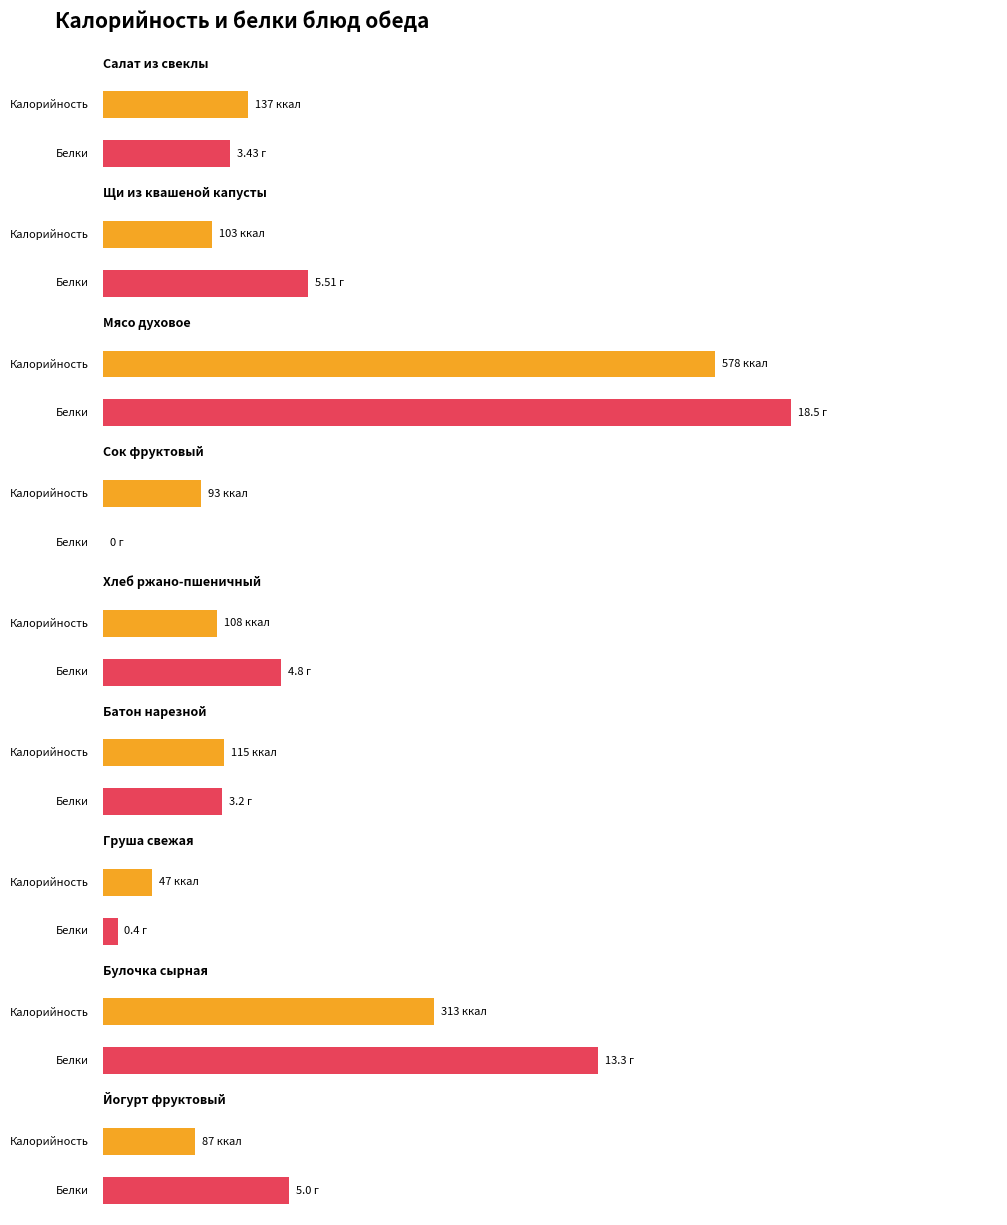

How many data points in Белки are above 4?

5